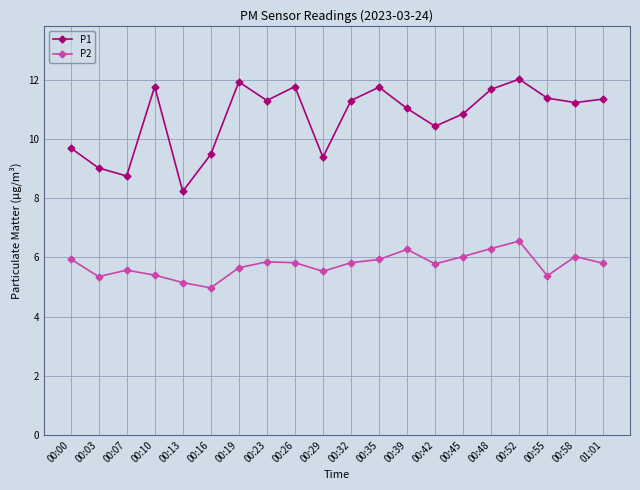

Rank the series by their average value, from highest to lowest.

P1, P2